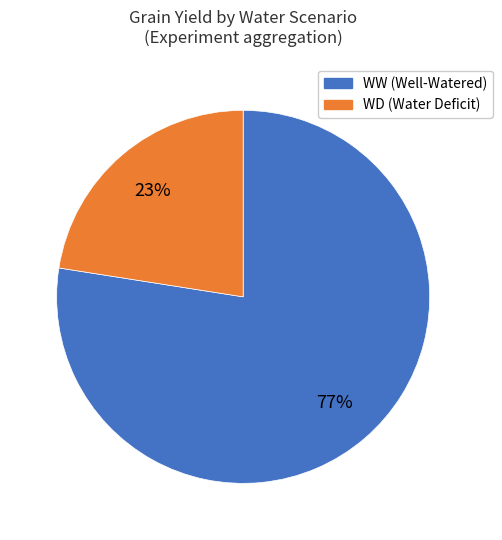

The WD (Water Deficit) slice represents 13% of the pie. True or false?

False